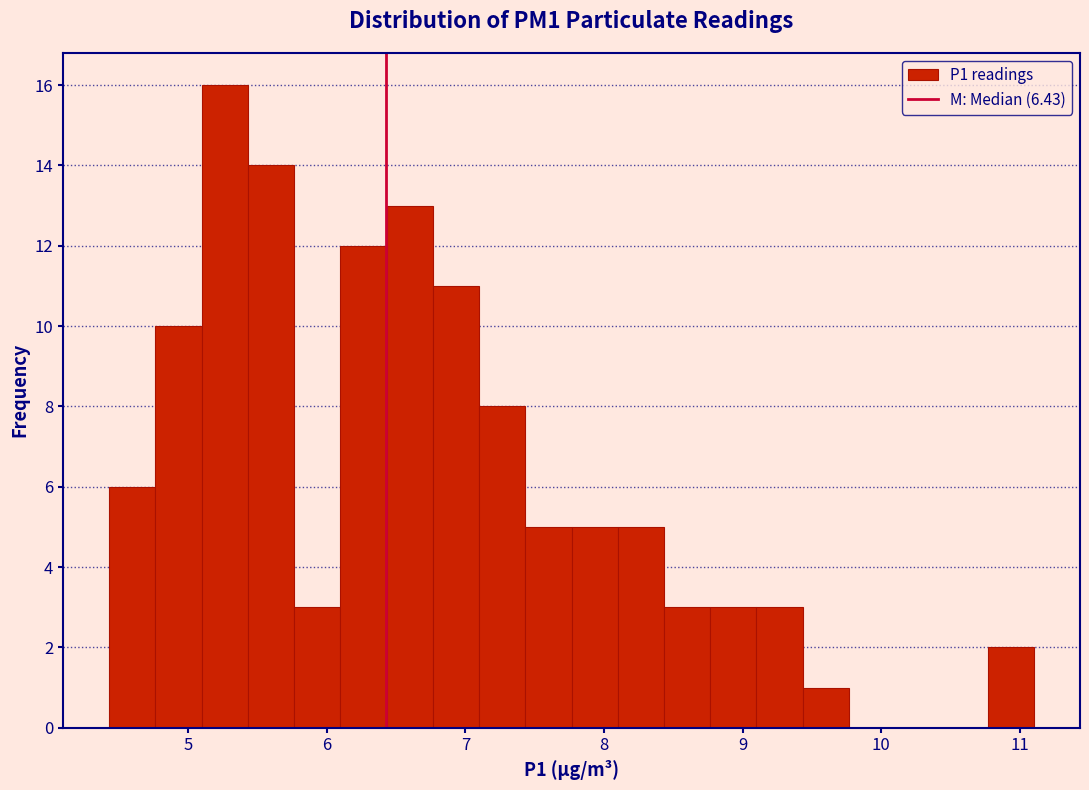

Around what value on the x-axis is the tallest bar? Give the approximate position of its centre, as read against the axis.

5.3